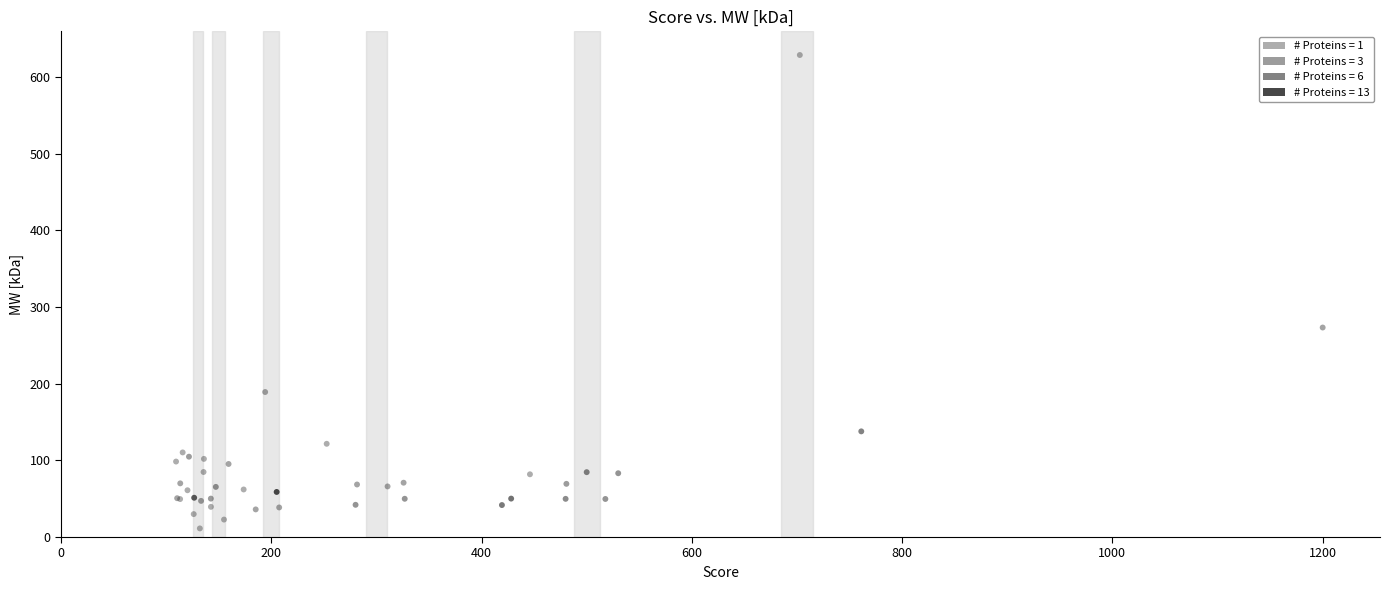

What Y value in the scatter plot is closest to 319?

273.3